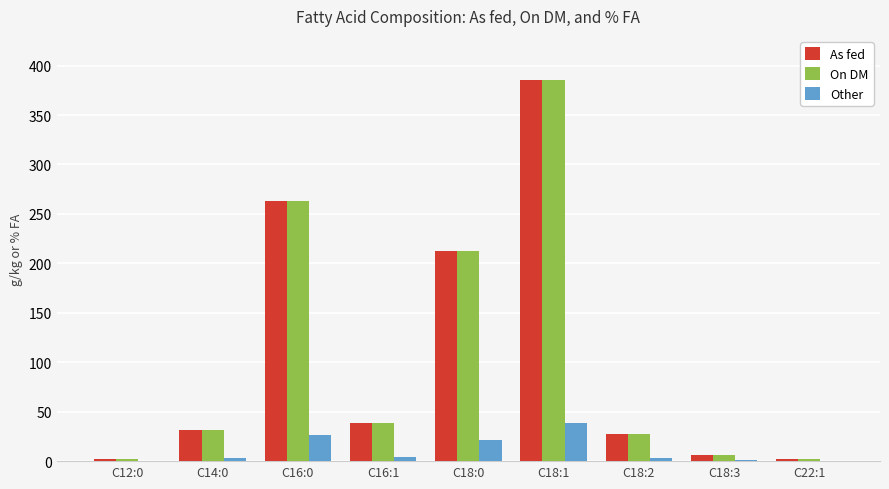

Count the number of categories in the chart.

9